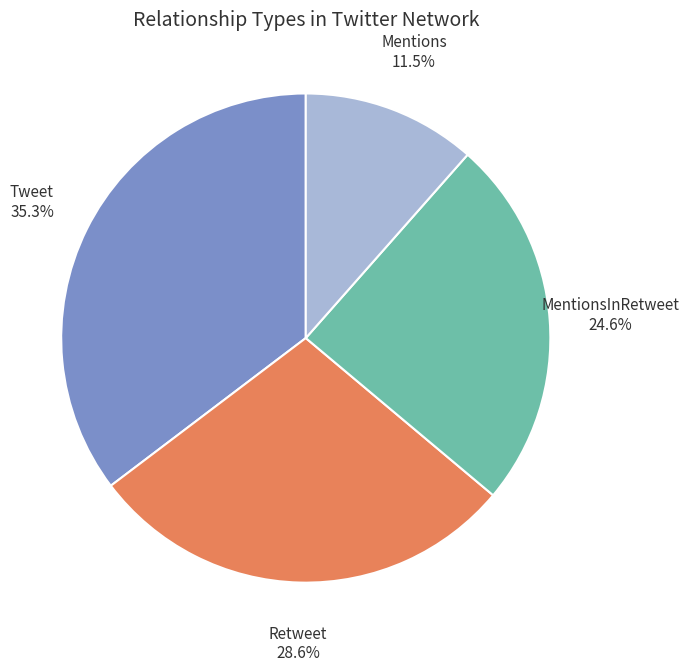

How many slices are in this pie chart?

4